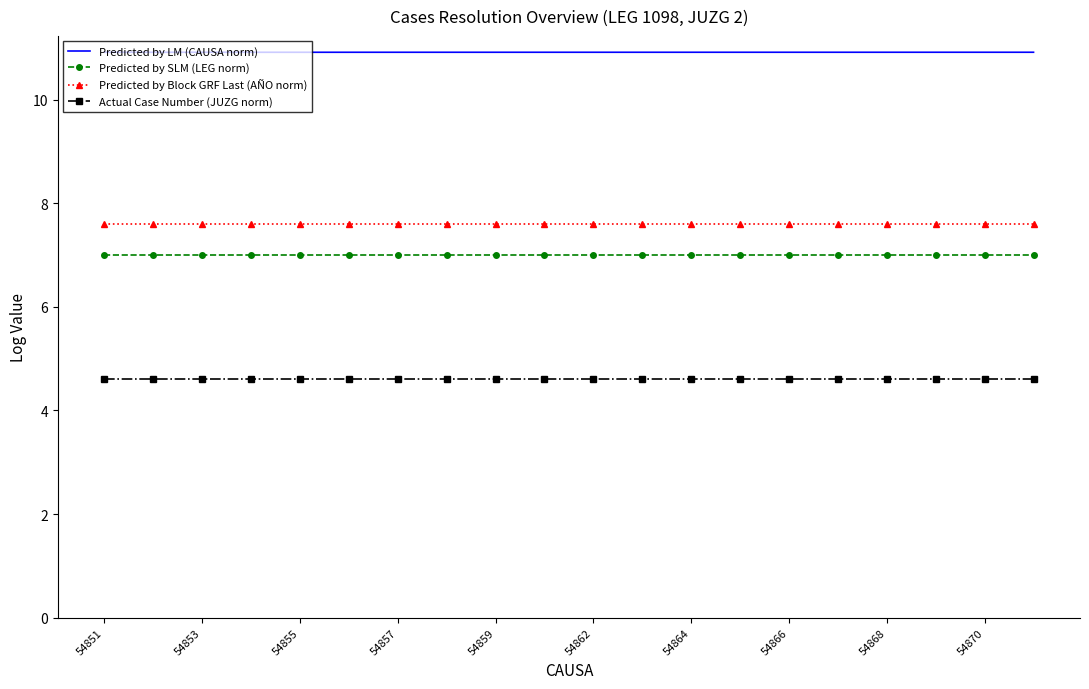

True or false: Predicted by Block GRF Last (AÑO norm) and Predicted by SLM (LEG norm) intersect in this chart.

False